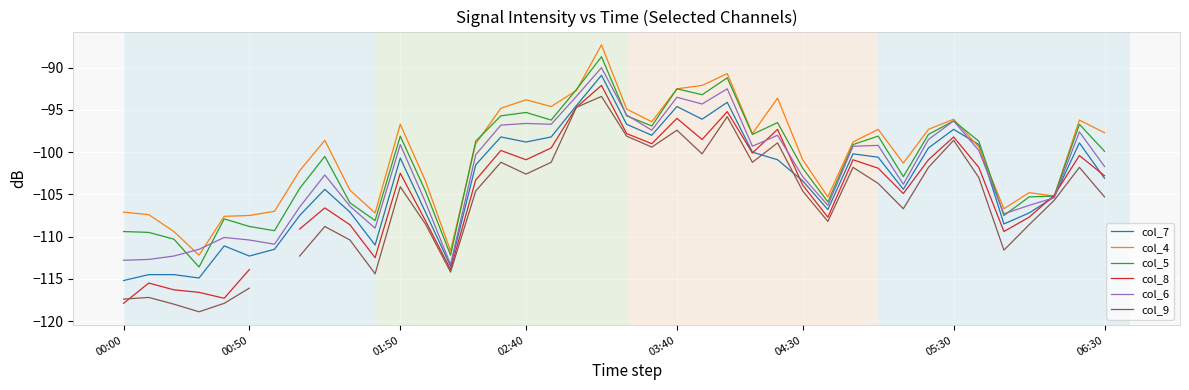

What is the value of the col_6 point at the 33rd from the left?

-98.5